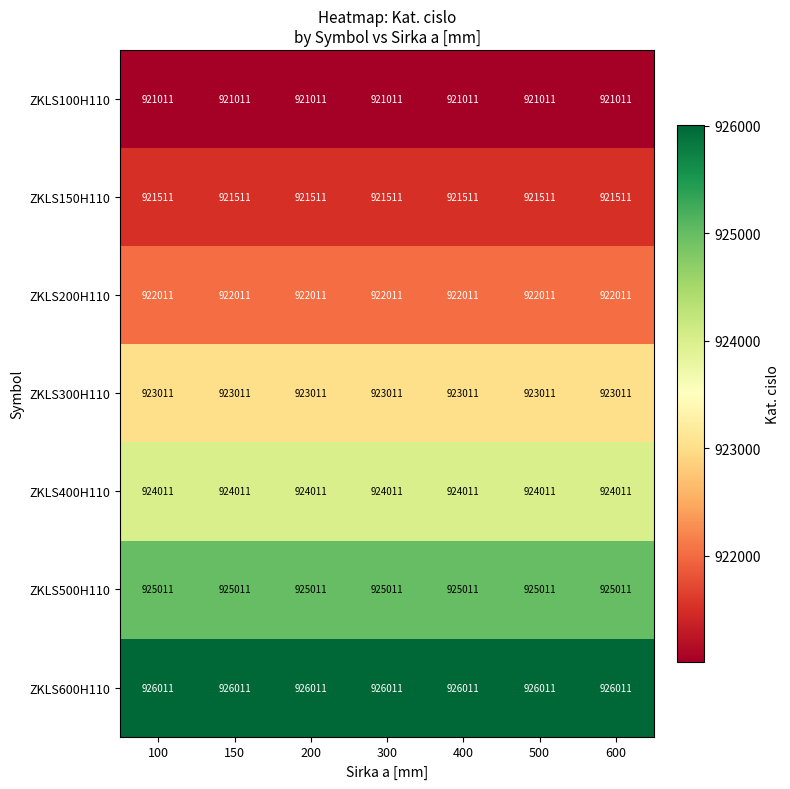

How many series are shown in this chart?

7